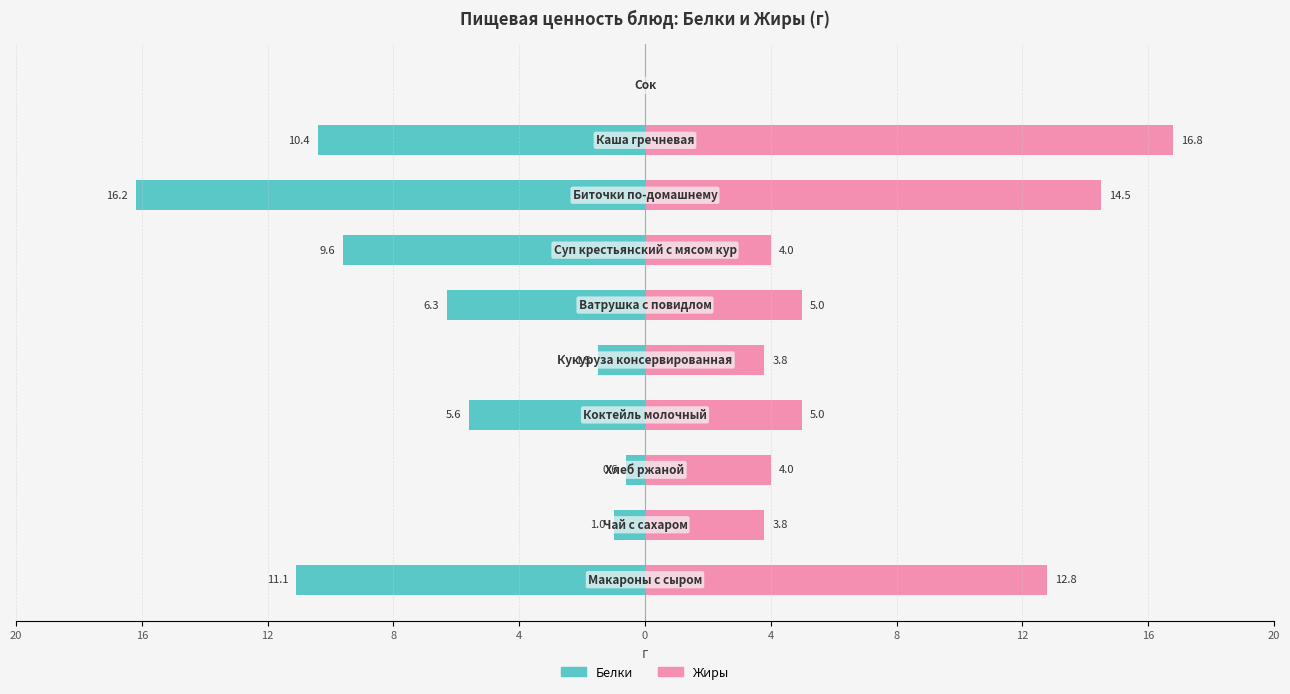

Is it true that Жиры equals 4.0 at 12?

True